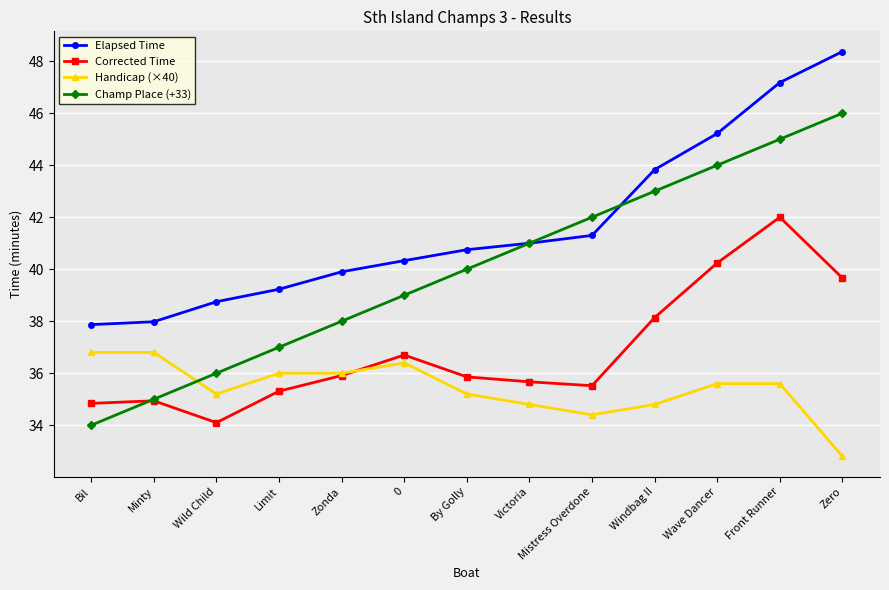

Which category has the lowest value across all series?

Zero